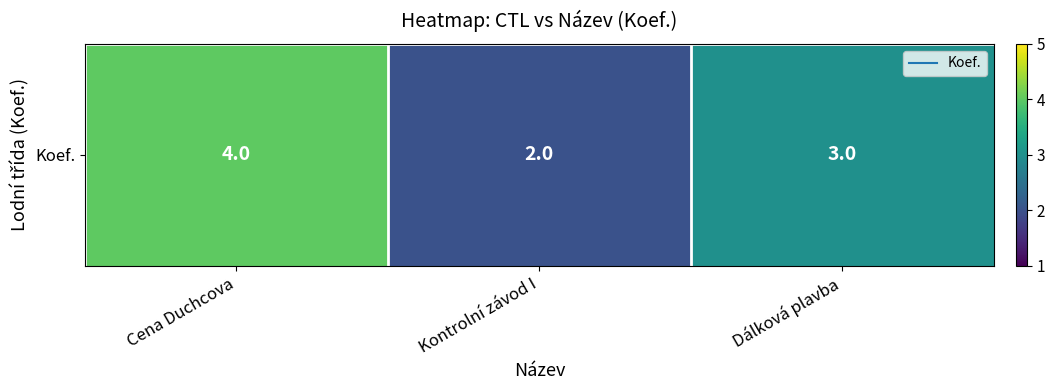

Rank the categories by value from highest to lowest.

Cena Duchcova, Dálková plavba, Kontrolní závod I